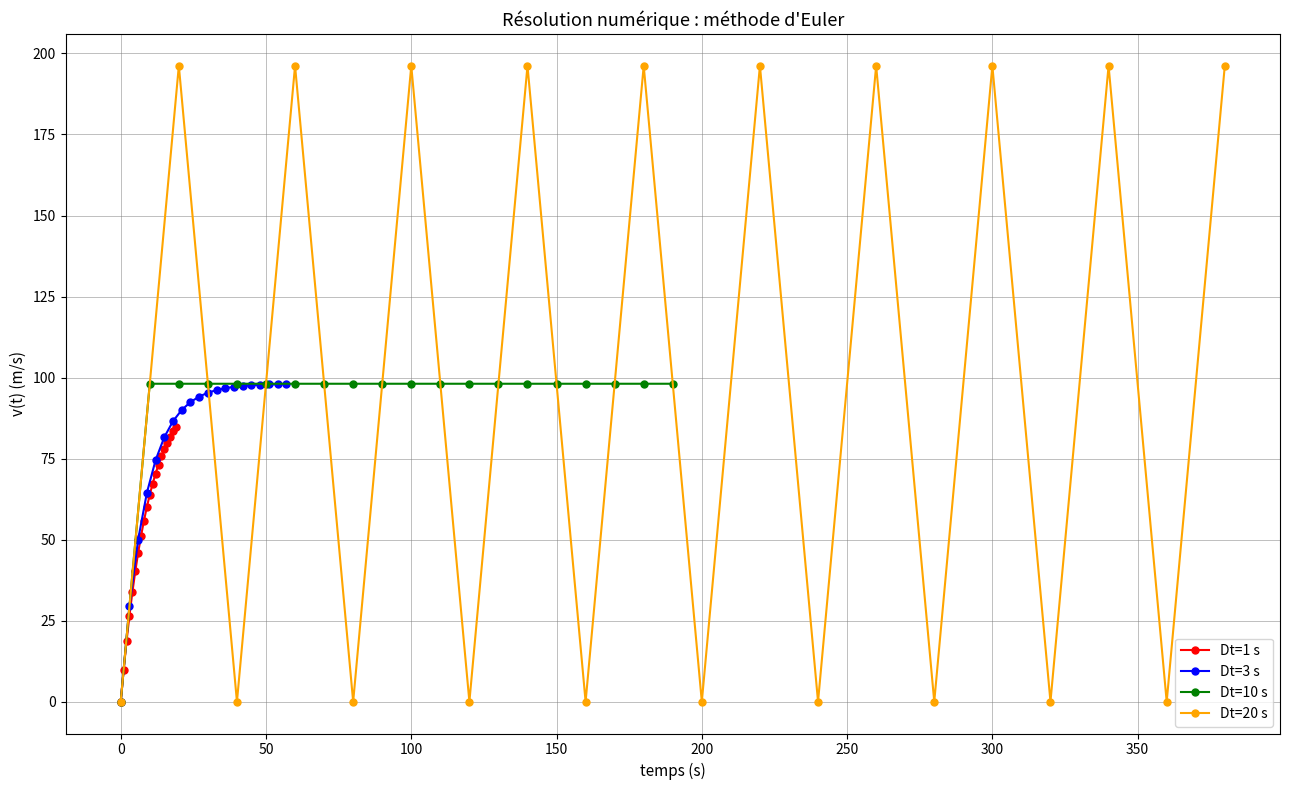

Count the number of data series in this chart.

4